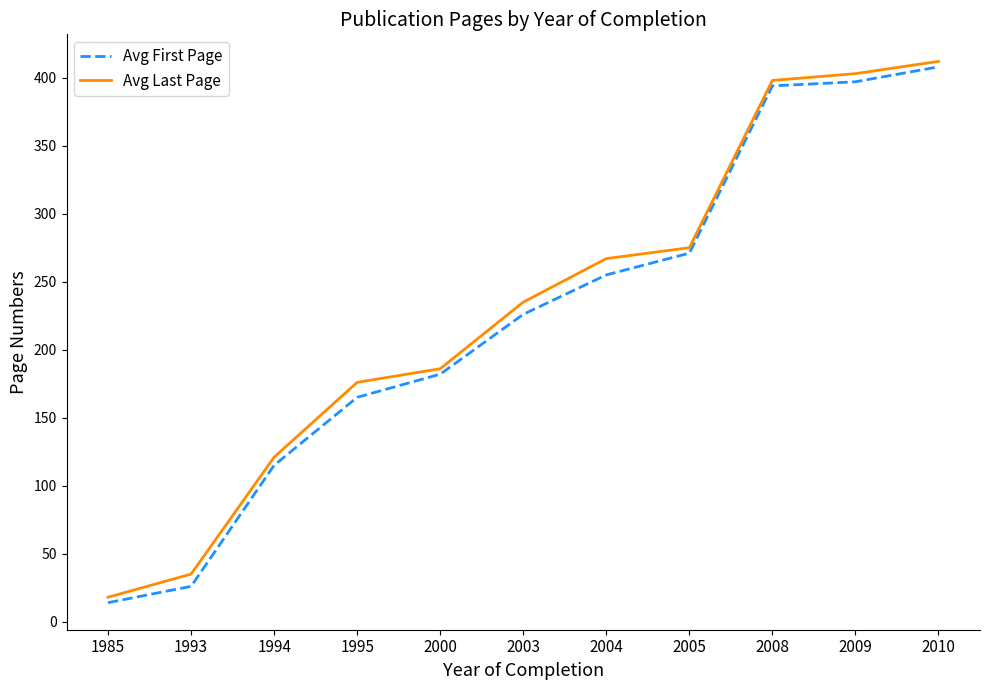

How many categories are shown in the chart?

11